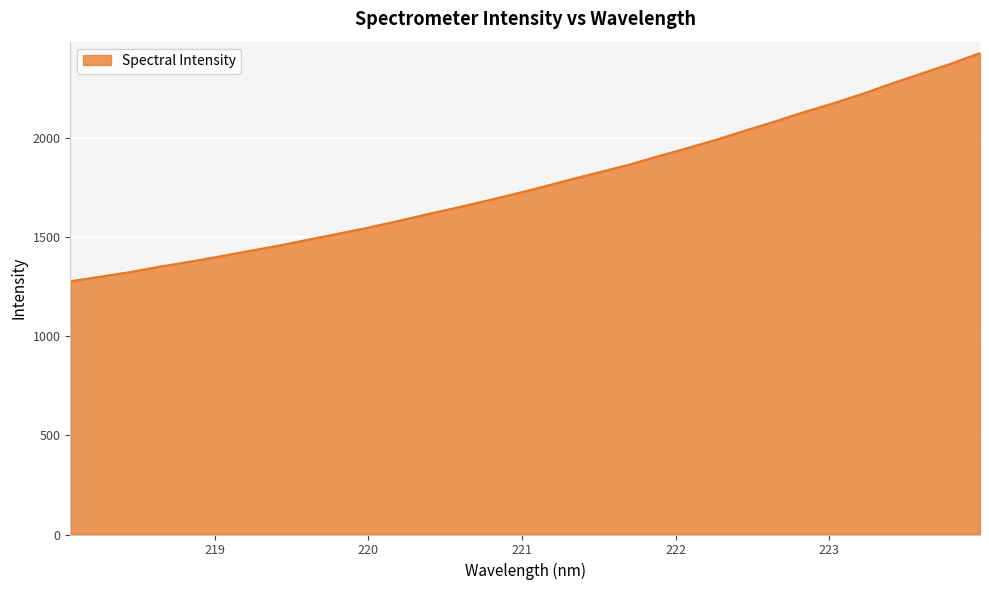

True or false: the data has more than 1 interior local peaks.

False